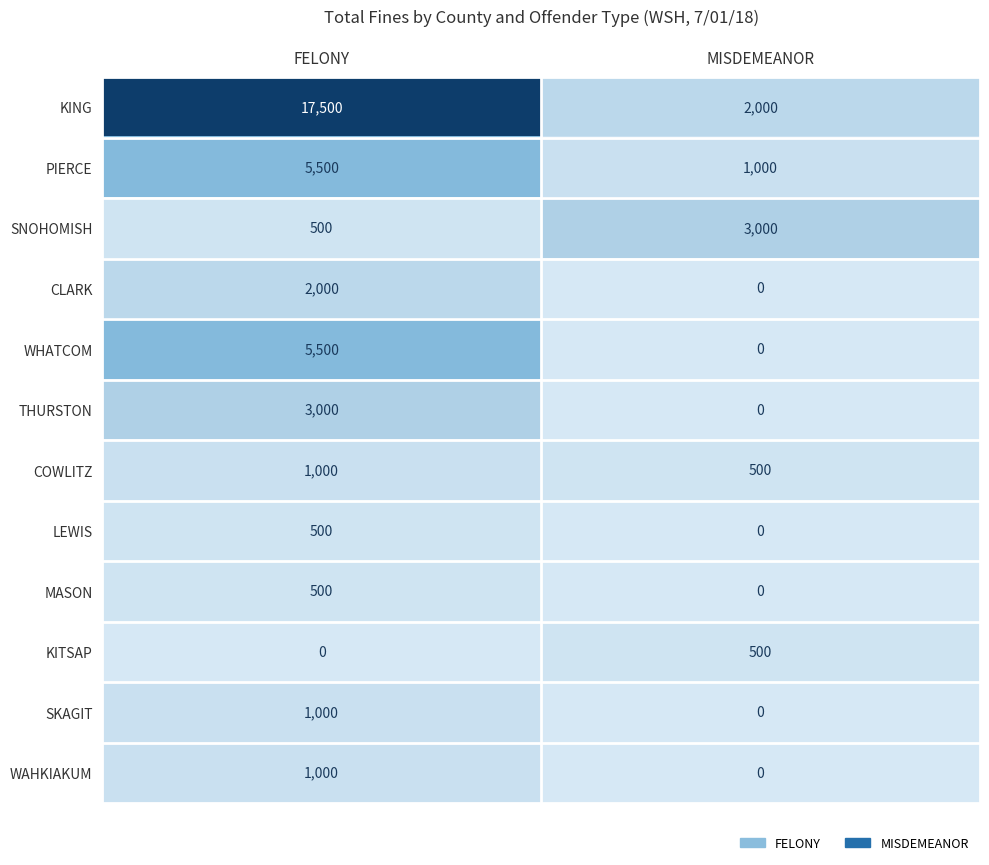

What is the sum of all SNOHOMISH values?

3500